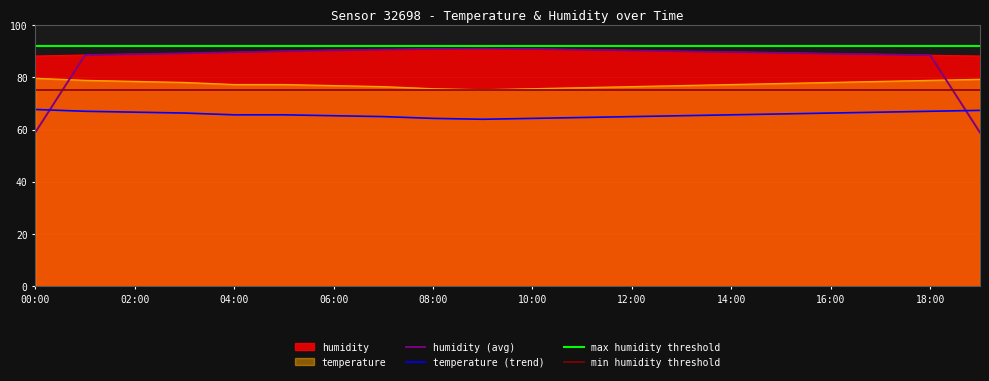

The humidity series shows 138.1 at 04:00. True or false?

False